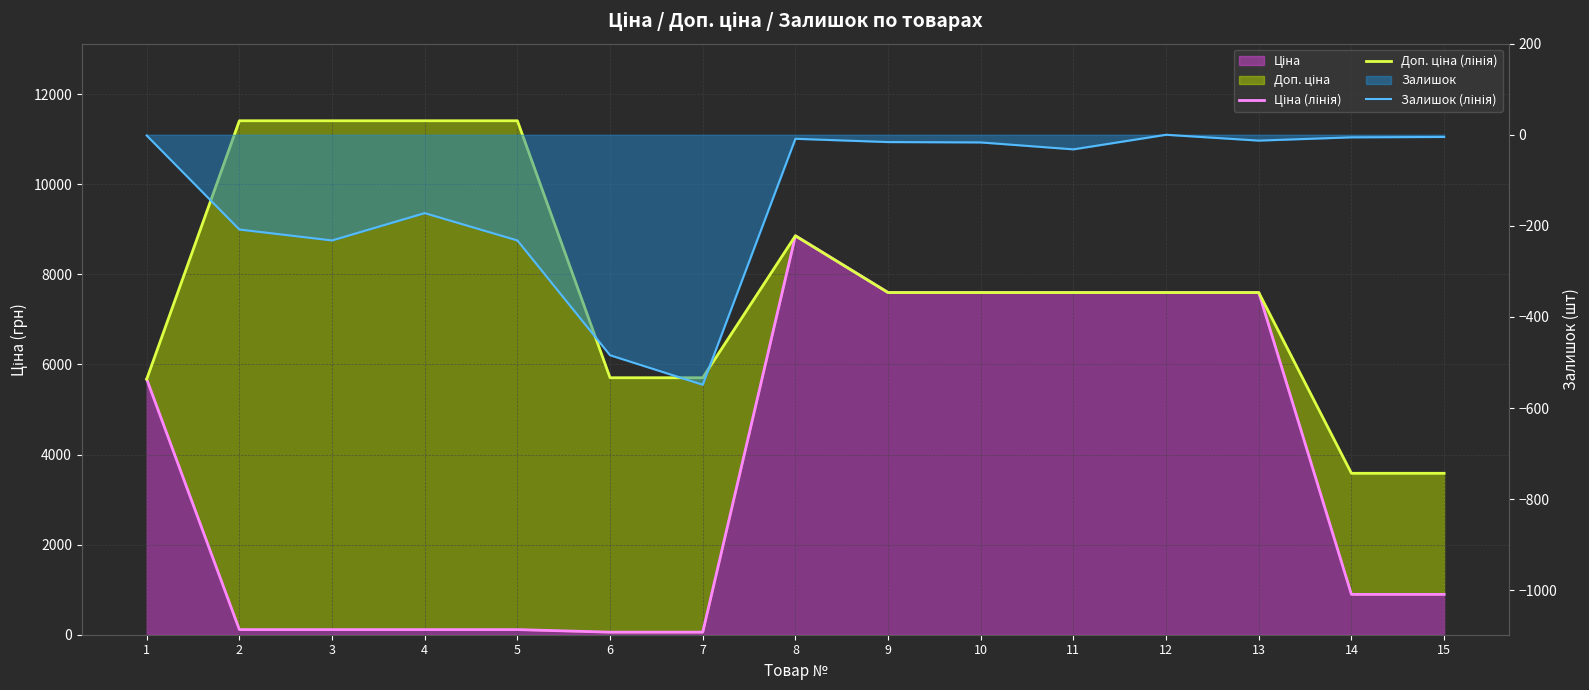

Is the value of Залишок (лінія) at 8 greater than the value of Ціна (лінія) at 14?

No